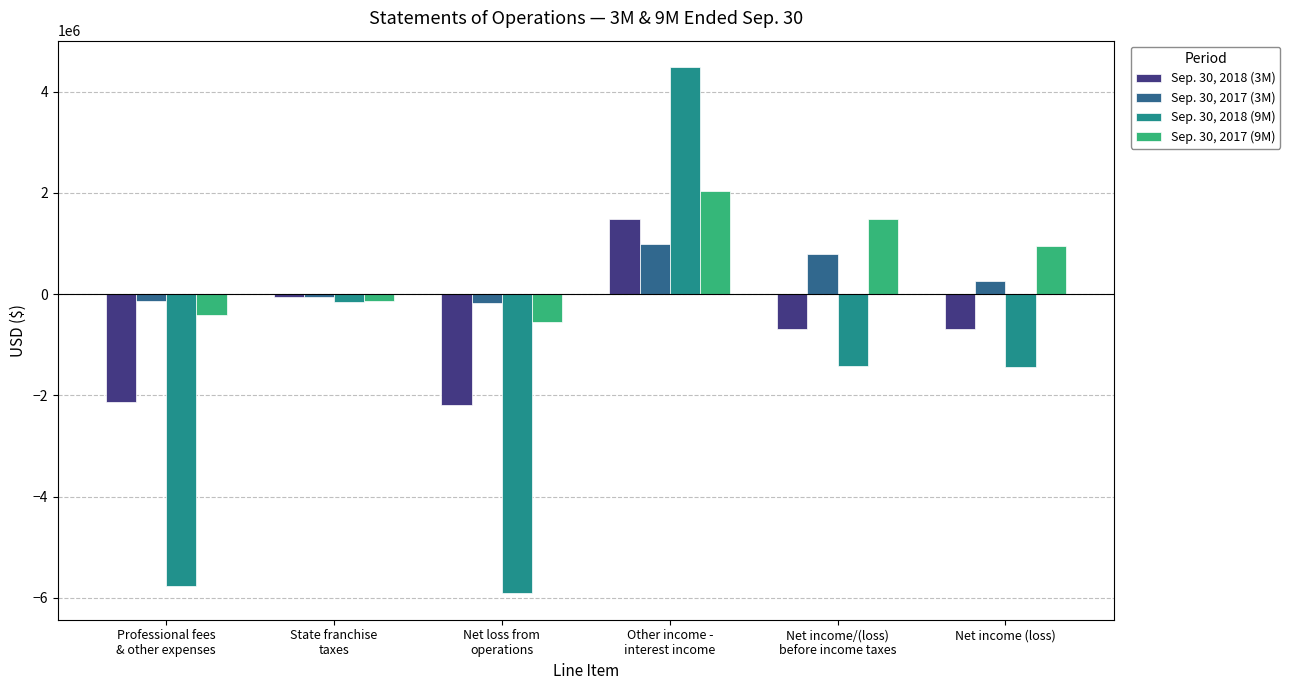

At Professional fees
& other expenses, list the series in order from smallest to largest.

Sep. 30, 2018 (9M), Sep. 30, 2018 (3M), Sep. 30, 2017 (9M), Sep. 30, 2017 (3M)